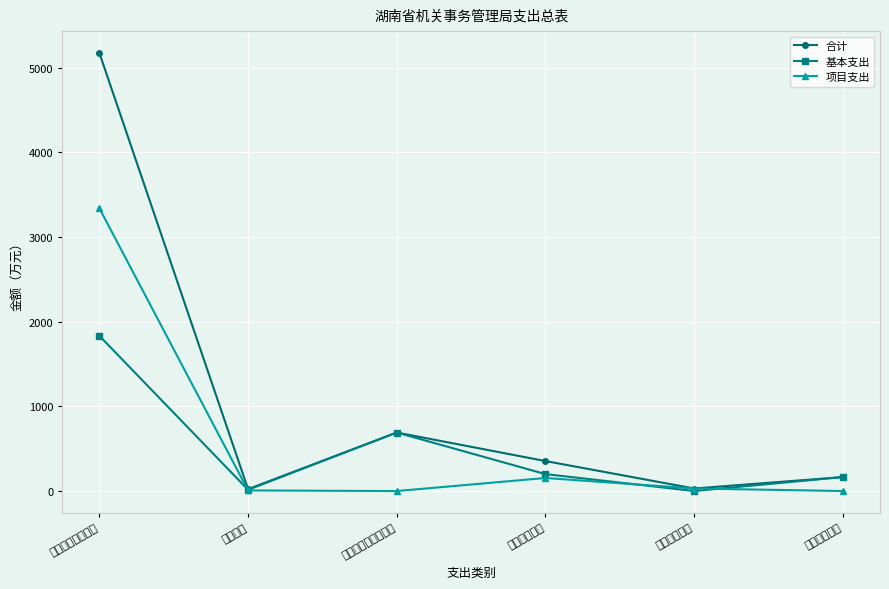

How many distinct data groups are displayed?

3